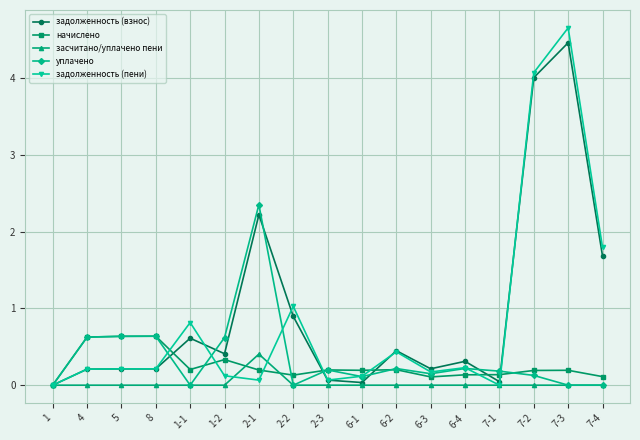

True or false: начислено has a value of 0.3 at 1-2.

True